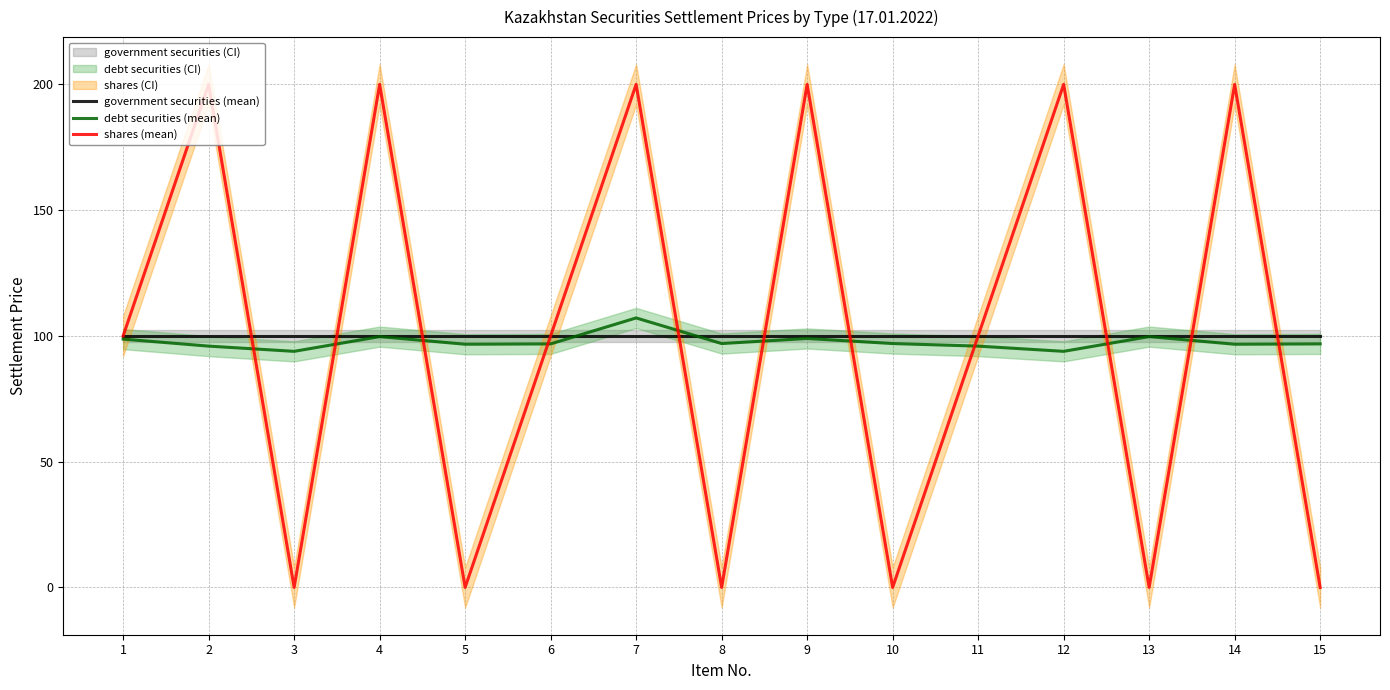

What is the total value across all series at 12?

393.9